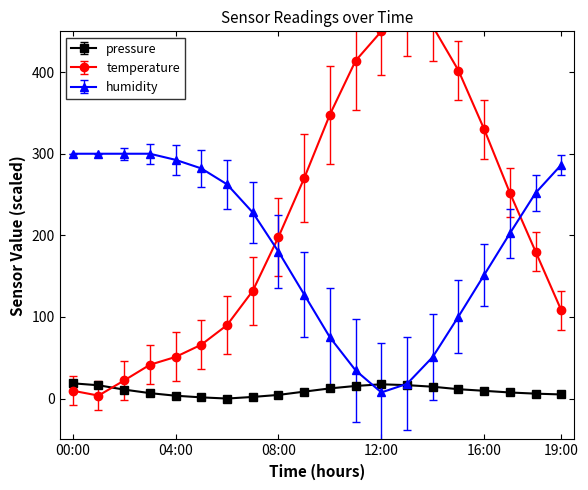

What is the value of the humidity point at the 1st from the left?

300.0